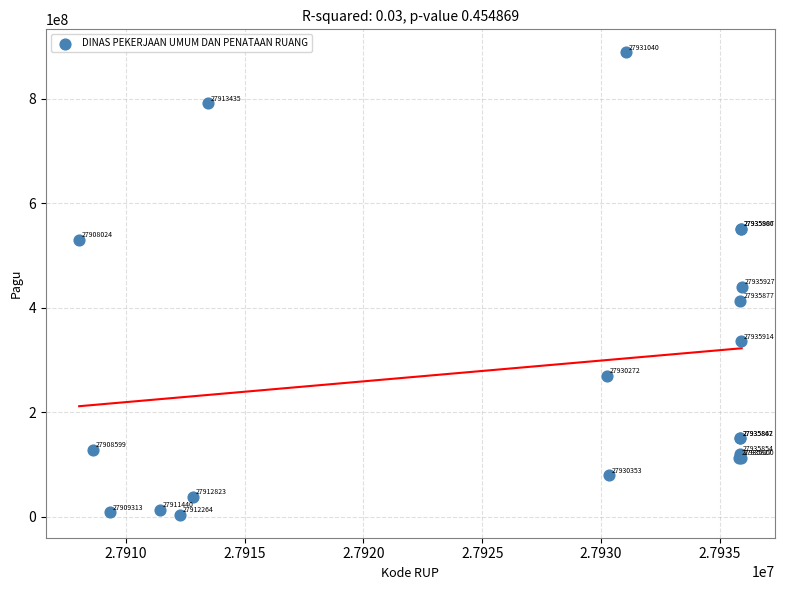

What Y value in the scatter plot is closest to 446059100?

440000000